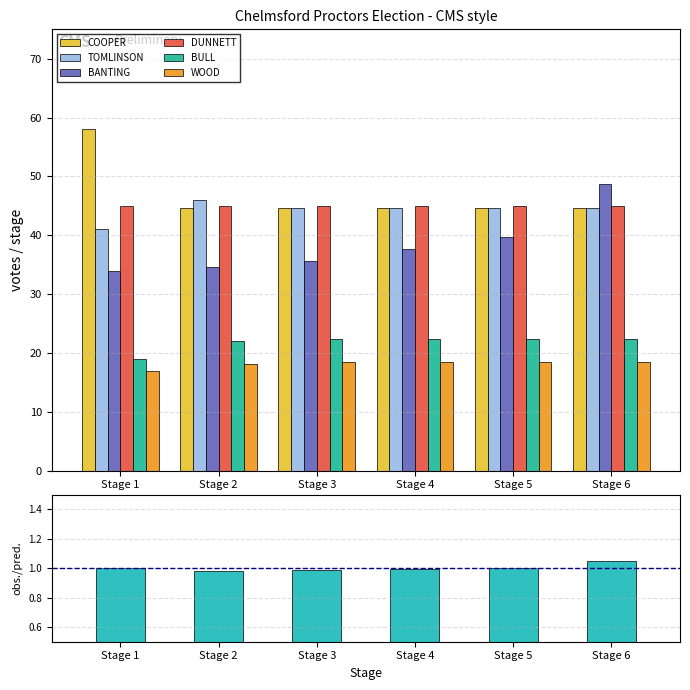

Is the value of TOMLINSON at Stage 3 greater than the value of WOOD at Stage 1?

Yes